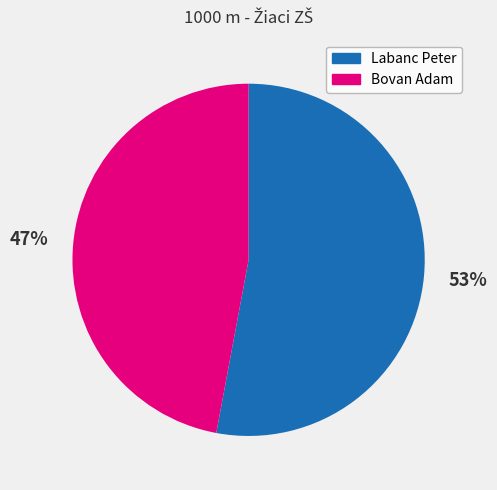

To the nearest percent, what is the difference between the largest and smallest slice percentages?

6%